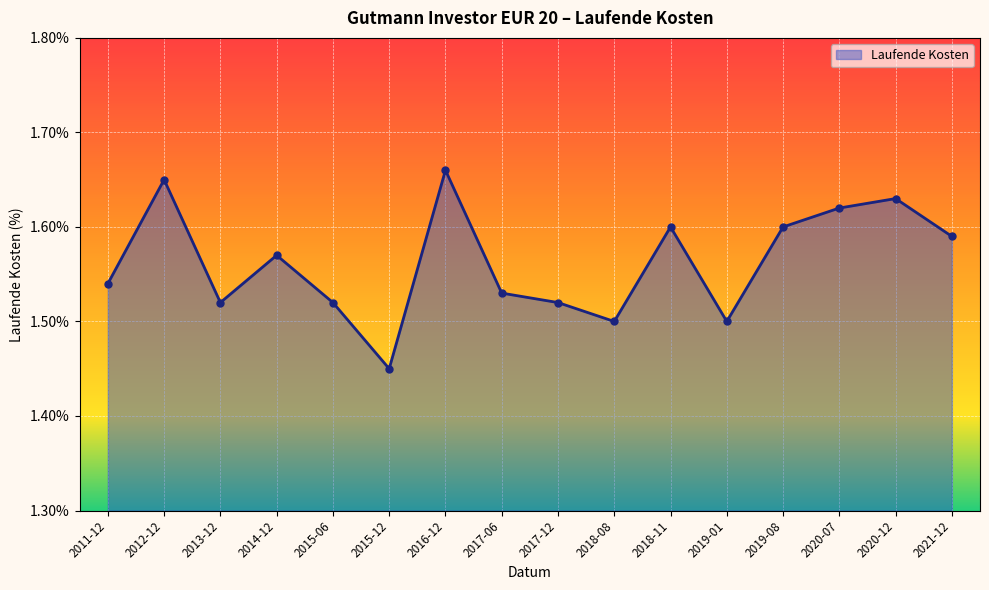

At which category does the chart reach its peak across all series?

2016-12